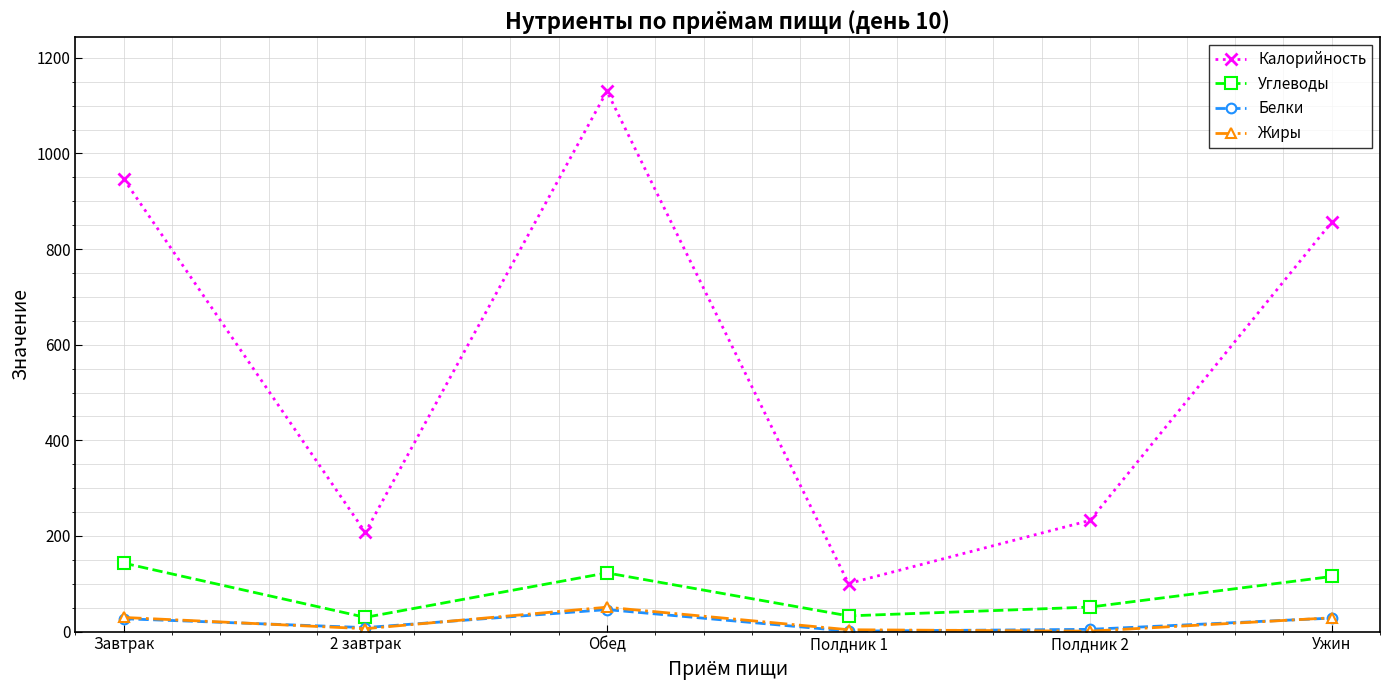

True or false: Белки and Калорийность intersect in this chart.

False